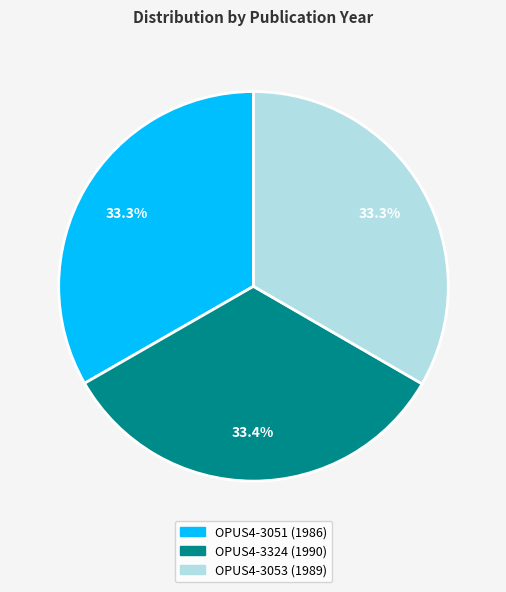

What percentage is NOT represented by OPUS4-3053?

66.7%